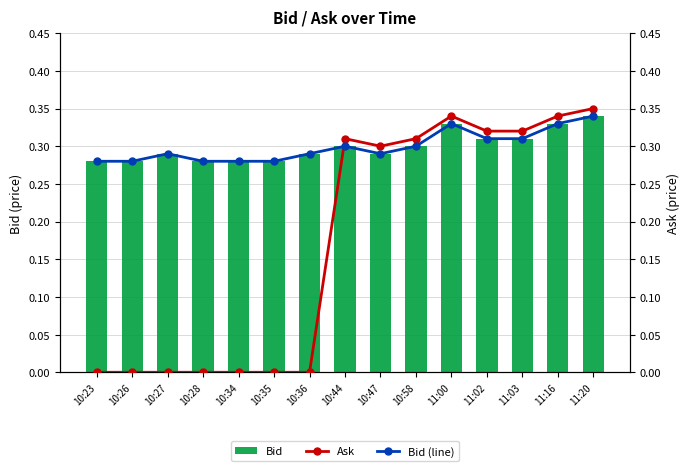

Which series has the largest total across all categories?

Bid